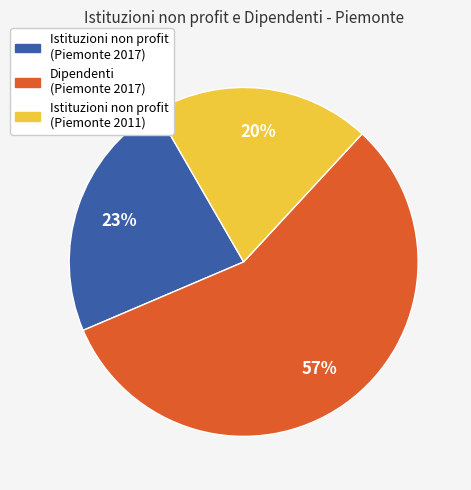

To the nearest percent, what is the average slice percentage?

33%